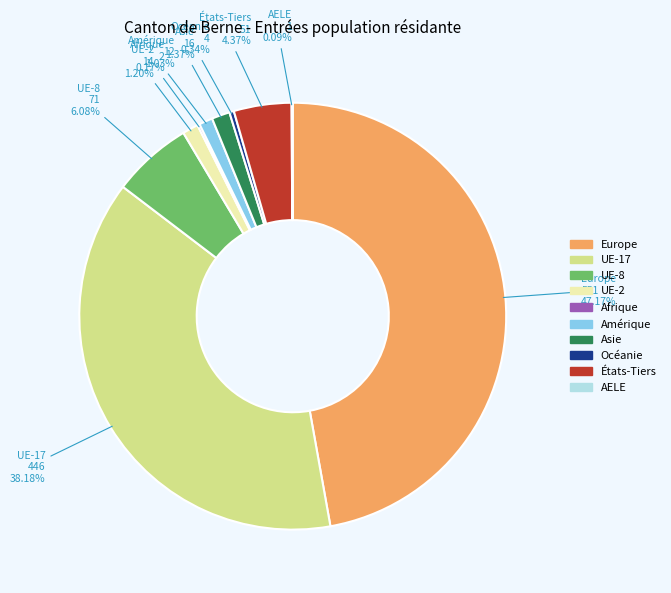

Does Europe represent more than half of the total?

No